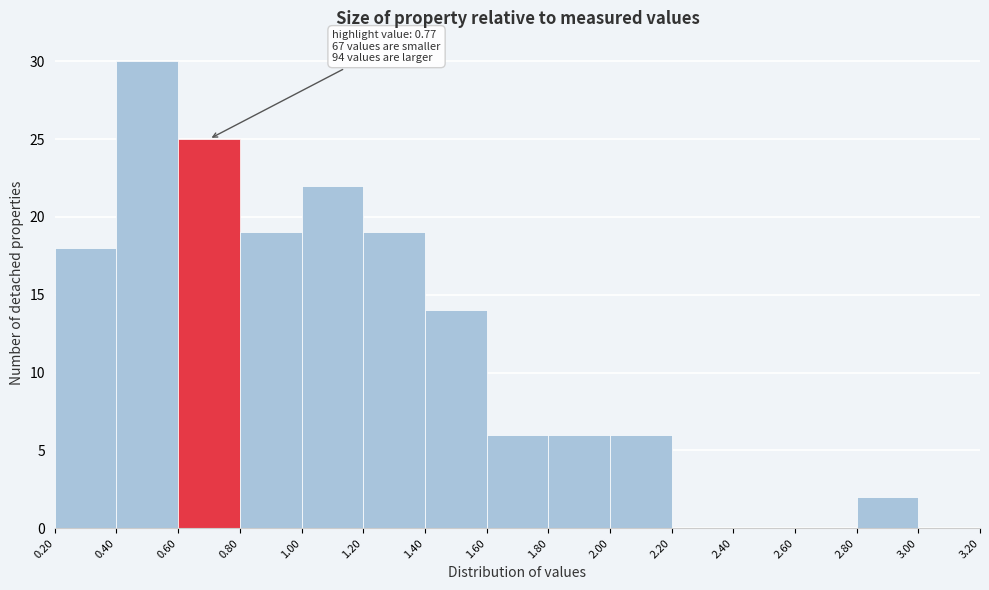

Over which range of the x-axis is the bar tallest?

0.40 to 0.60